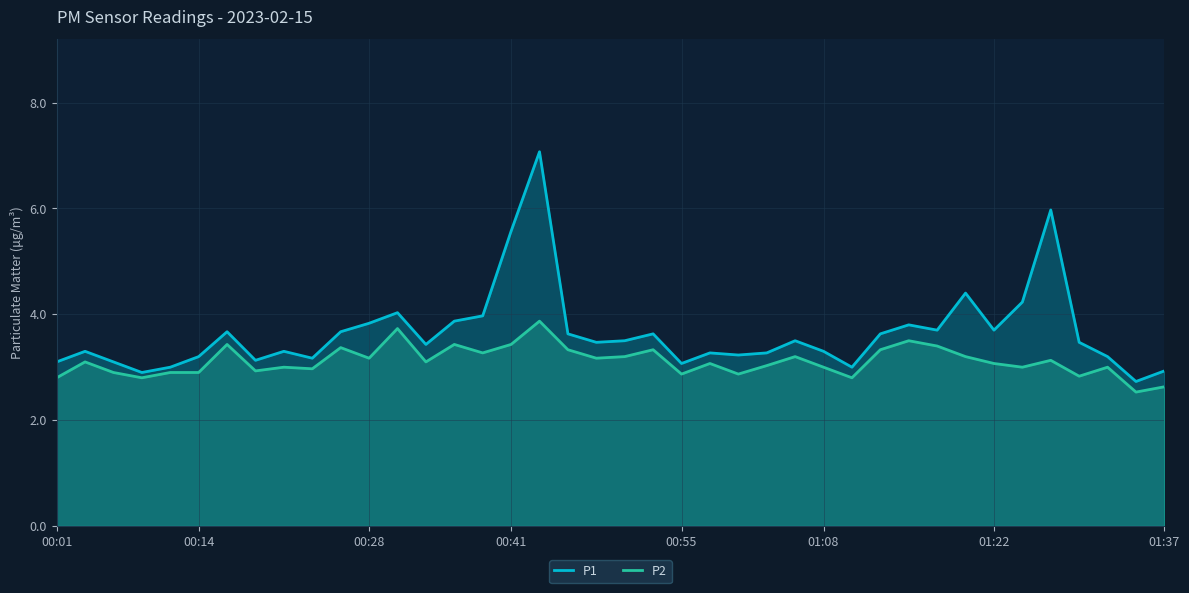

Count the number of data series in this chart.

2